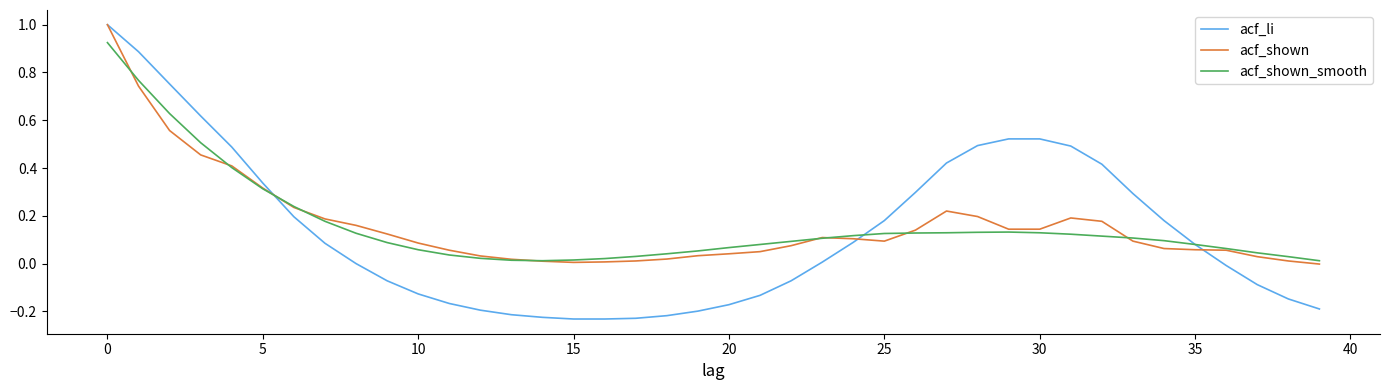

What are all the series names shown in the legend?

acf_li, acf_shown, acf_shown_smooth